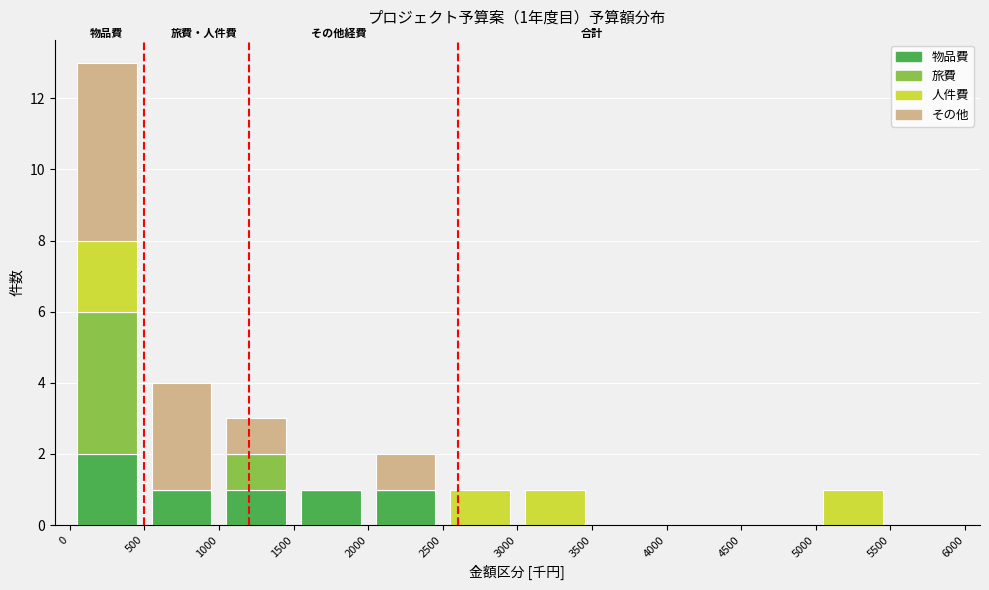

Which range on the x-axis has the tallest stacked bar (by total height)?

0 to 500